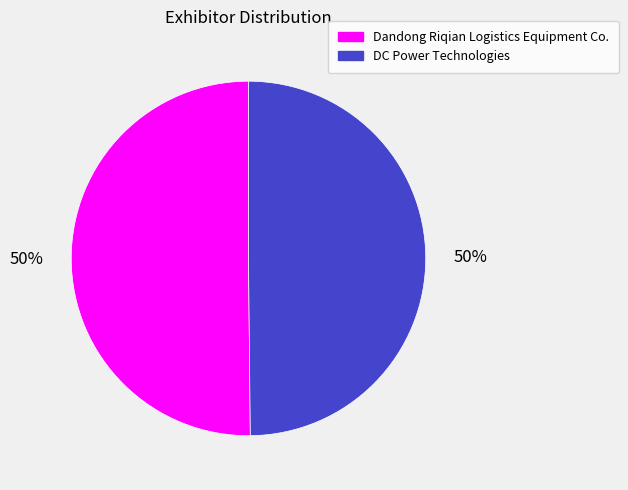

To the nearest percent, what percentage of the pie is Dandong Riqian Logistics Equipment Co.?

50%